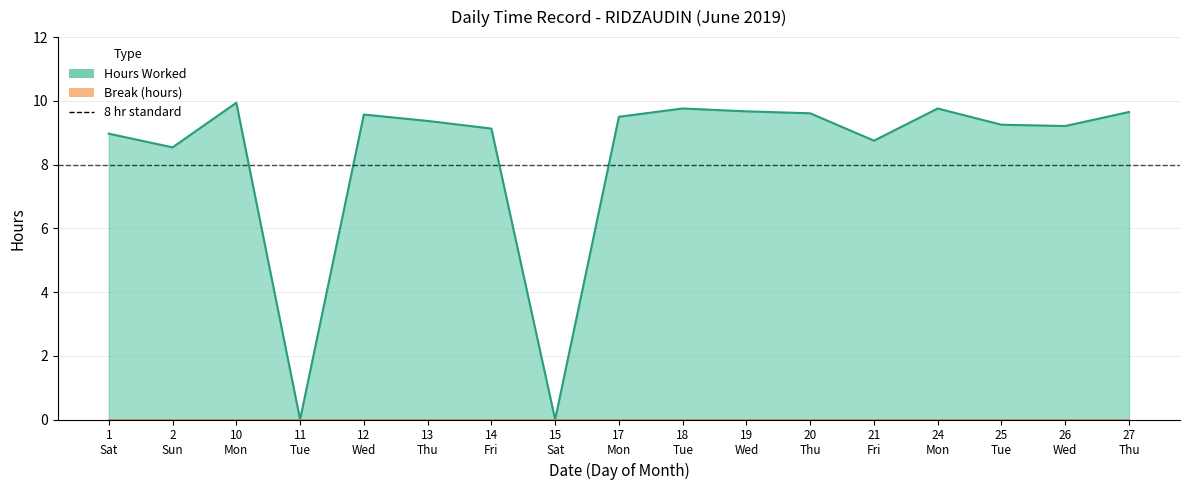

True or false: there are more than 0 points higher than both neighbors.

True